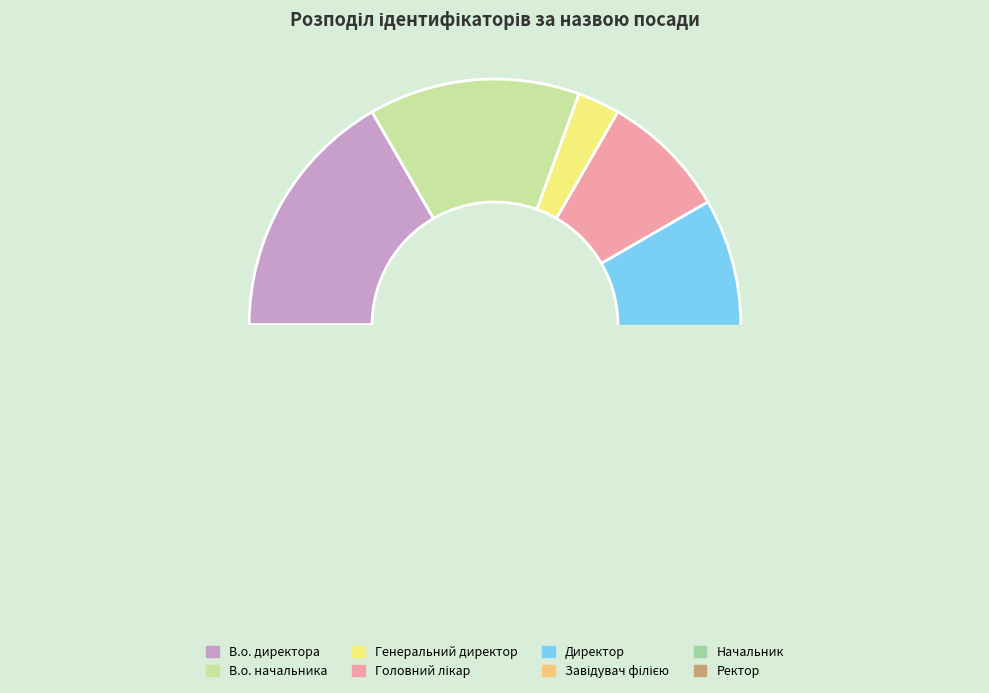

The Генеральний директор slice represents 1% of the pie. True or false?

False